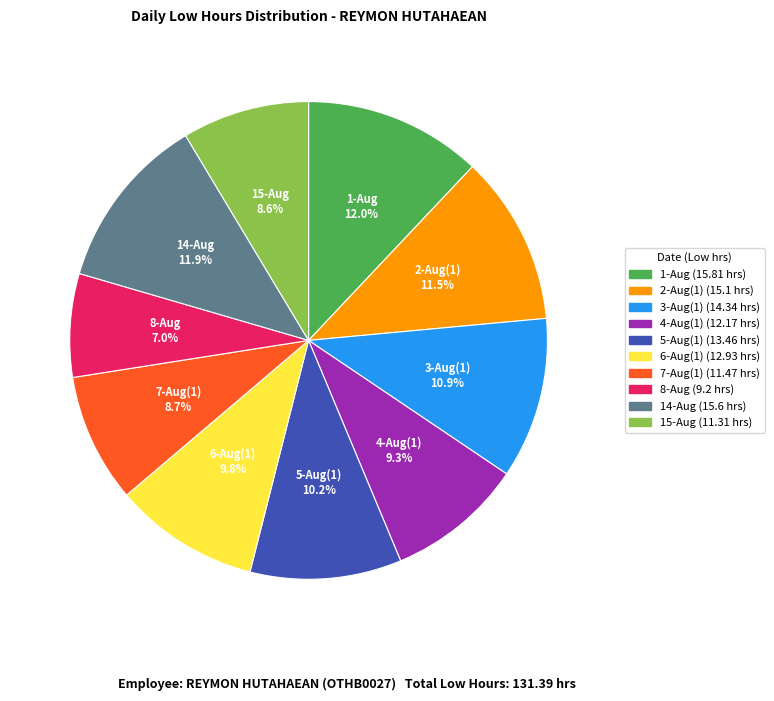

To the nearest percent, what is the difference between the largest and smallest slice percentages?

5%